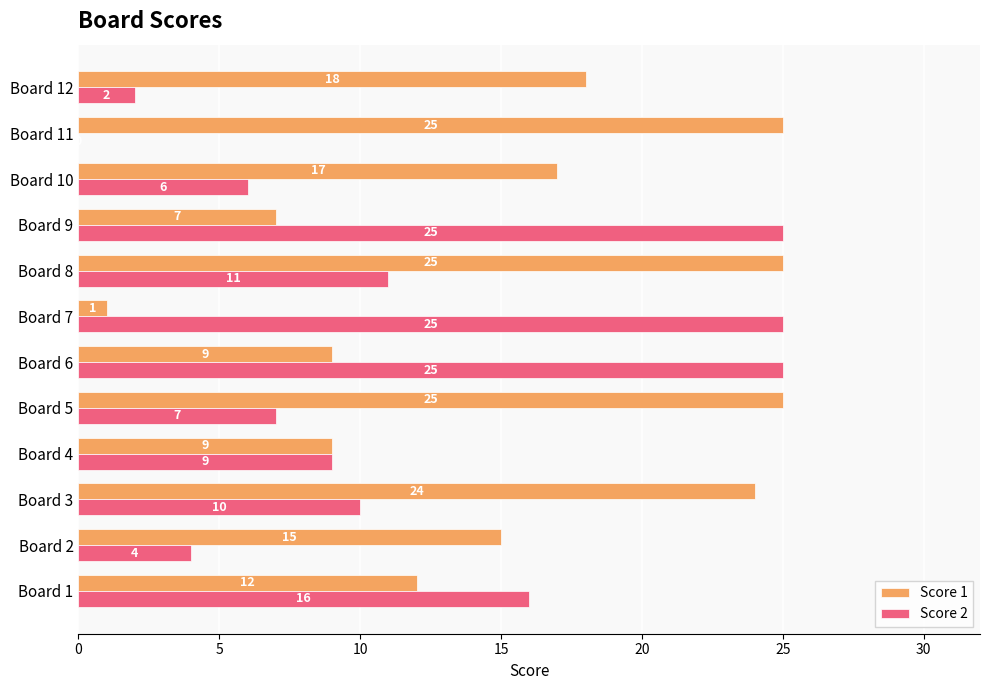

What is the sum of the Score 2 values at Board 11 and Board 10?

6